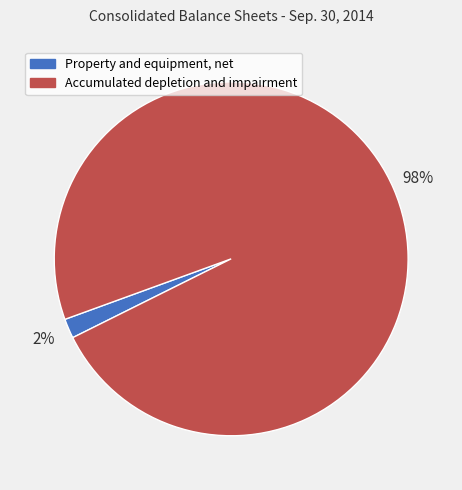

How many segments does this pie chart have?

2